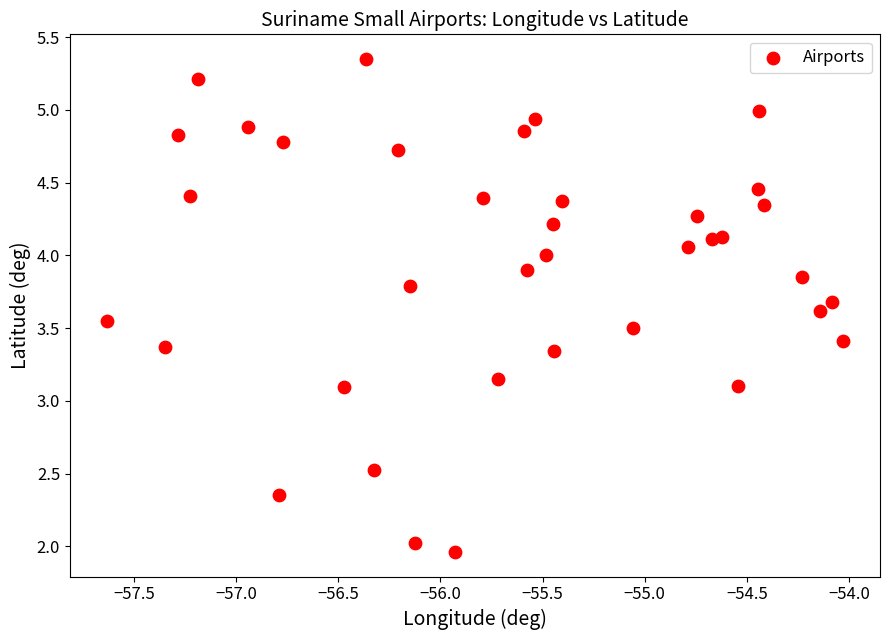

What is the range of X values (max minus min)?

3.6